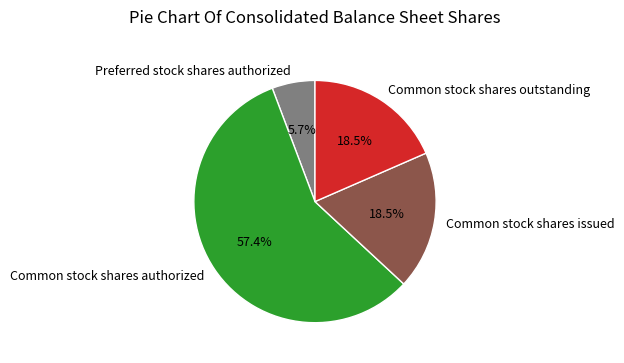

Approximately how many times larger is the value at Common stock shares issued compared to Common stock shares authorized?

0.3